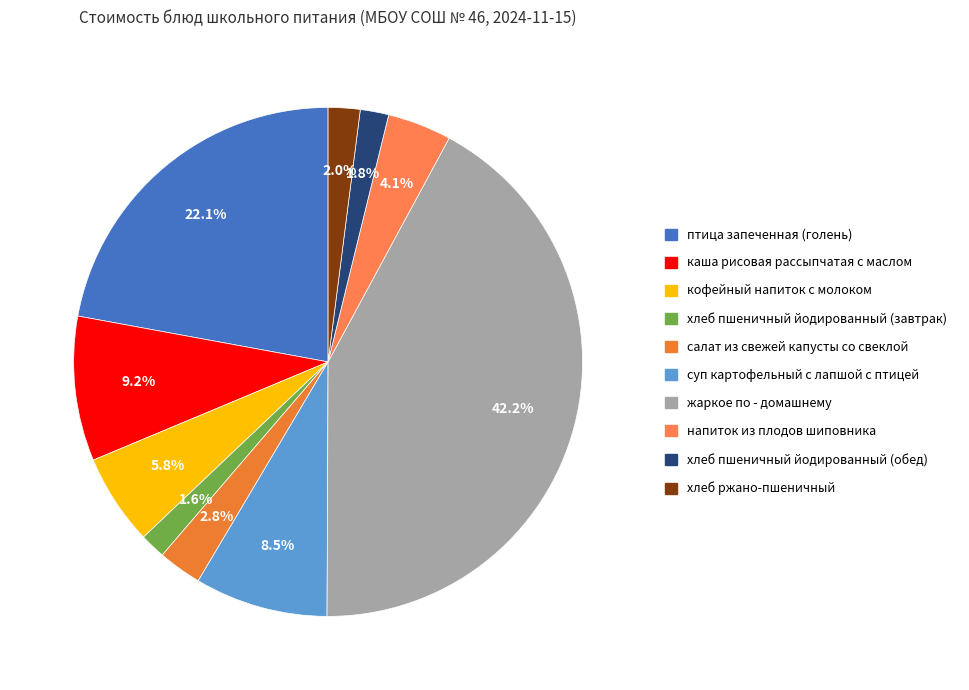

How many slices are in this pie chart?

10